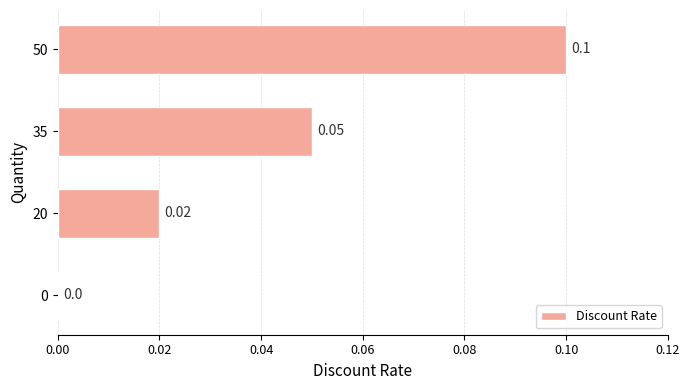

Between 20 and 0, which is larger?

20